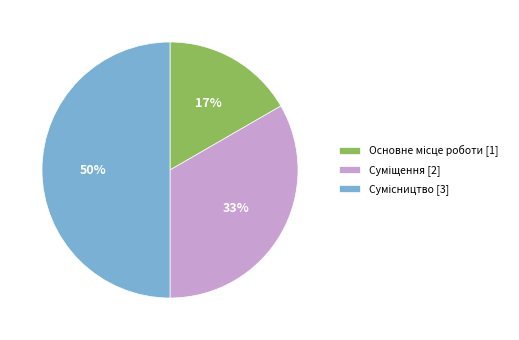

How many segments does this pie chart have?

3